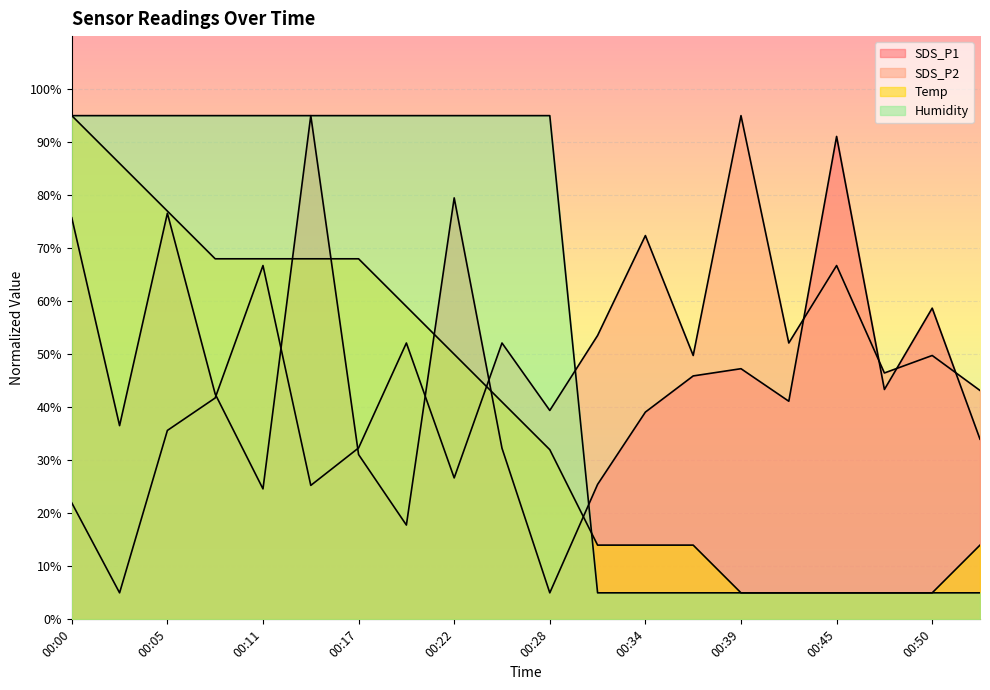

At how many categories does at least one series exceed 57?

15